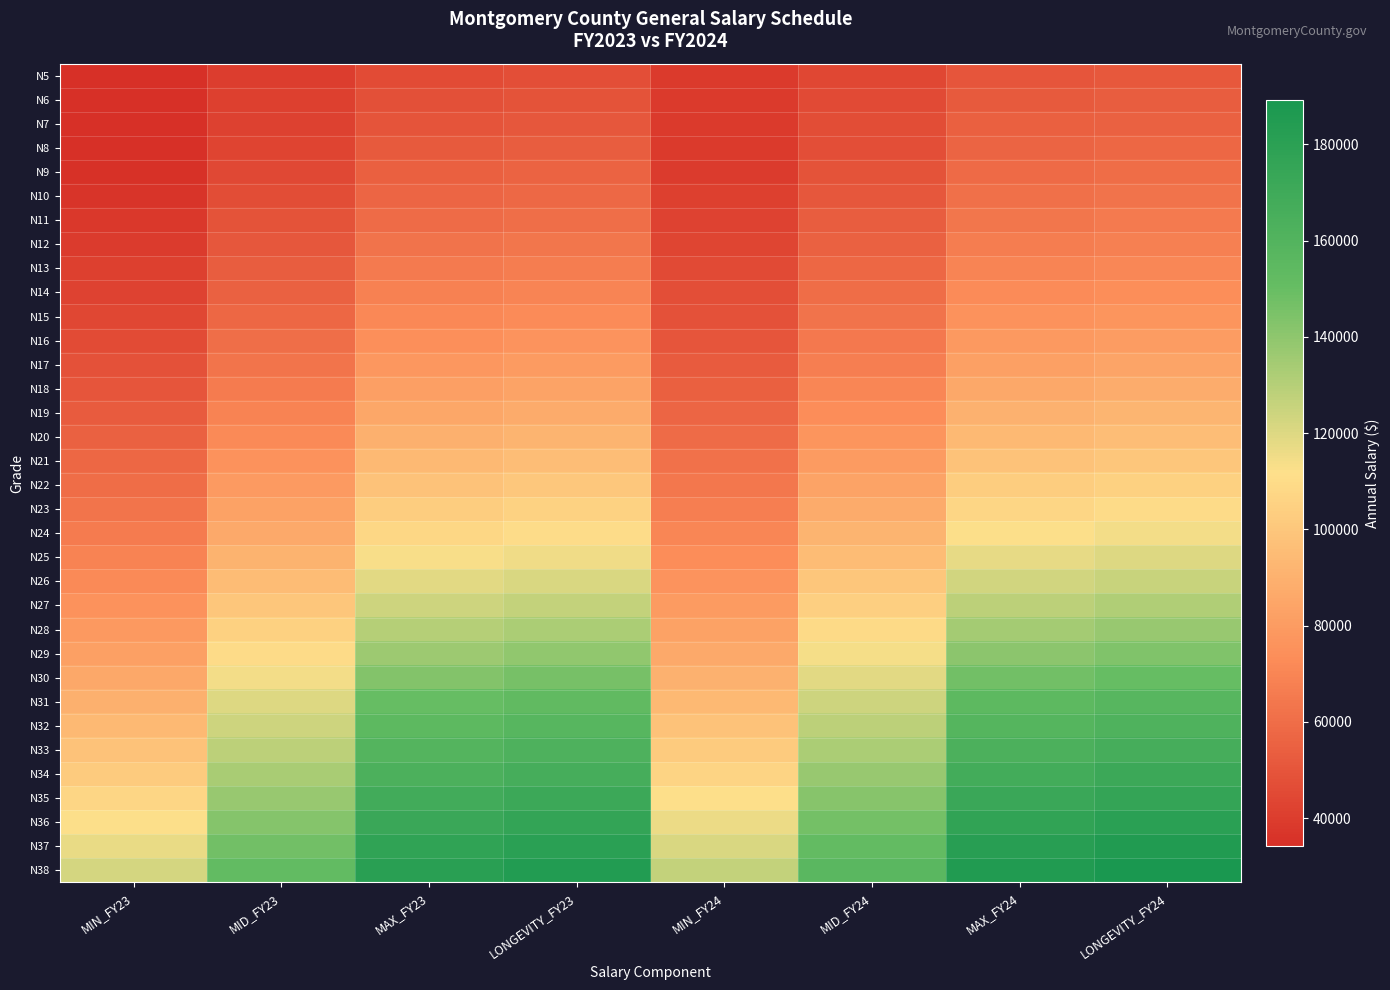

Reading right to left, extract all data points from this chart.

N5: LONGEVITY_FY24=51429	MAX_FY24=50421	MID_FY24=44463	MIN_FY24=38505	LONGEVITY_FY23=46976	MAX_FY23=46088	MID_FY23=40130	MIN_FY23=34172
N6: LONGEVITY_FY24=53317	MAX_FY24=52272	MID_FY24=45388	MIN_FY24=38505	LONGEVITY_FY23=48864	MAX_FY23=47939	MID_FY23=41055	MIN_FY23=34172
N7: LONGEVITY_FY24=55334	MAX_FY24=54249	MID_FY24=46377	MIN_FY24=38505	LONGEVITY_FY23=50880	MAX_FY23=49916	MID_FY23=42044	MIN_FY23=34172
N8: LONGEVITY_FY24=57572	MAX_FY24=56443	MID_FY24=47474	MIN_FY24=38505	LONGEVITY_FY23=53119	MAX_FY23=52110	MID_FY23=43141	MIN_FY23=34172
N9: LONGEVITY_FY24=59926	MAX_FY24=58751	MID_FY24=49128	MIN_FY24=39505	LONGEVITY_FY23=55473	MAX_FY23=54418	MID_FY23=44795	MIN_FY23=35172
N10: LONGEVITY_FY24=62465	MAX_FY24=61240	MID_FY24=51044	MIN_FY24=40848	LONGEVITY_FY23=58012	MAX_FY23=56907	MID_FY23=46711	MIN_FY23=36515
N11: LONGEVITY_FY24=65116	MAX_FY24=63839	MID_FY24=53048	MIN_FY24=42257	LONGEVITY_FY23=60662	MAX_FY23=59506	MID_FY23=48715	MIN_FY23=37924
N12: LONGEVITY_FY24=67903	MAX_FY24=66572	MID_FY24=55148	MIN_FY24=43724	LONGEVITY_FY23=63450	MAX_FY23=62239	MID_FY23=50815	MIN_FY23=39391
N13: LONGEVITY_FY24=70831	MAX_FY24=69442	MID_FY24=57360	MIN_FY24=45278	LONGEVITY_FY23=66378	MAX_FY23=65109	MID_FY23=53027	MIN_FY23=40945
N14: LONGEVITY_FY24=73912	MAX_FY24=72463	MID_FY24=59687	MIN_FY24=46910	LONGEVITY_FY23=69459	MAX_FY23=68130	MID_FY23=55354	MIN_FY23=42577
N15: LONGEVITY_FY24=77133	MAX_FY24=75621	MID_FY24=62119	MIN_FY24=48618	LONGEVITY_FY23=72680	MAX_FY23=71288	MID_FY23=57786	MIN_FY23=44285
N16: LONGEVITY_FY24=80526	MAX_FY24=78947	MID_FY24=64693	MIN_FY24=50438	LONGEVITY_FY23=76072	MAX_FY23=74614	MID_FY23=60360	MIN_FY23=46105
N17: LONGEVITY_FY24=84085	MAX_FY24=82436	MID_FY24=67445	MIN_FY24=52453	LONGEVITY_FY23=79632	MAX_FY23=78103	MID_FY23=63112	MIN_FY23=48120
N18: LONGEVITY_FY24=87825	MAX_FY24=86103	MID_FY24=70343	MIN_FY24=54583	LONGEVITY_FY23=83371	MAX_FY23=81770	MID_FY23=66010	MIN_FY23=50250
N19: LONGEVITY_FY24=91747	MAX_FY24=89948	MID_FY24=73410	MIN_FY24=56872	LONGEVITY_FY23=87294	MAX_FY23=85615	MID_FY23=69077	MIN_FY23=52539
N20: LONGEVITY_FY24=95866	MAX_FY24=93986	MID_FY24=76624	MIN_FY24=59263	LONGEVITY_FY23=91412	MAX_FY23=89653	MID_FY23=72291	MIN_FY23=54930
N21: LONGEVITY_FY24=100193	MAX_FY24=98228	MID_FY24=80008	MIN_FY24=61788	LONGEVITY_FY23=95739	MAX_FY23=93895	MID_FY23=75675	MIN_FY23=57455
N22: LONGEVITY_FY24=104736	MAX_FY24=102682	MID_FY24=83554	MIN_FY24=64426	LONGEVITY_FY23=100282	MAX_FY23=98349	MID_FY23=79221	MIN_FY23=60093
N23: LONGEVITY_FY24=109514	MAX_FY24=107367	MID_FY24=87287	MIN_FY24=67206	LONGEVITY_FY23=105061	MAX_FY23=103034	MID_FY23=82954	MIN_FY23=62873
N24: LONGEVITY_FY24=114512	MAX_FY24=112267	MID_FY24=91193	MIN_FY24=70119	LONGEVITY_FY23=110059	MAX_FY23=107934	MID_FY23=86860	MIN_FY23=65786
N25: LONGEVITY_FY24=119772	MAX_FY24=117424	MID_FY24=95299	MIN_FY24=73173	LONGEVITY_FY23=115320	MAX_FY23=113091	MID_FY23=90966	MIN_FY23=68840
N26: LONGEVITY_FY24=125299	MAX_FY24=122842	MID_FY24=99618	MIN_FY24=76394	LONGEVITY_FY23=120846	MAX_FY23=118509	MID_FY23=95285	MIN_FY23=72061
N27: LONGEVITY_FY24=131102	MAX_FY24=128531	MID_FY24=104137	MIN_FY24=79743	LONGEVITY_FY23=126648	MAX_FY23=124198	MID_FY23=99804	MIN_FY23=75410
N28: LONGEVITY_FY24=137190	MAX_FY24=134500	MID_FY24=108776	MIN_FY24=83052	LONGEVITY_FY23=132736	MAX_FY23=130167	MID_FY23=104443	MIN_FY23=78719
N29: LONGEVITY_FY24=143582	MAX_FY24=140767	MID_FY24=113647	MIN_FY24=86527	LONGEVITY_FY23=139129	MAX_FY23=136434	MID_FY23=109314	MIN_FY23=82194
N30: LONGEVITY_FY24=150301	MAX_FY24=147354	MID_FY24=118768	MIN_FY24=90182	LONGEVITY_FY23=145847	MAX_FY23=143021	MID_FY23=114435	MIN_FY23=85849
N31: LONGEVITY_FY24=157350	MAX_FY24=154265	MID_FY24=124141	MIN_FY24=94016	LONGEVITY_FY23=152897	MAX_FY23=149932	MID_FY23=119808	MIN_FY23=89683
N32: LONGEVITY_FY24=161978	MAX_FY24=158802	MID_FY24=128419	MIN_FY24=98037	LONGEVITY_FY23=157525	MAX_FY23=154469	MID_FY23=124086	MIN_FY23=93704
N33: LONGEVITY_FY24=166609	MAX_FY24=163342	MID_FY24=132803	MIN_FY24=102263	LONGEVITY_FY23=162156	MAX_FY23=159009	MID_FY23=128470	MIN_FY23=97930
N34: LONGEVITY_FY24=171242	MAX_FY24=167884	MID_FY24=137294	MIN_FY24=106704	LONGEVITY_FY23=166788	MAX_FY23=163551	MID_FY23=132961	MIN_FY23=102371
N35: LONGEVITY_FY24=175872	MAX_FY24=172424	MID_FY24=141896	MIN_FY24=111367	LONGEVITY_FY23=171419	MAX_FY23=168091	MID_FY23=137563	MIN_FY23=107034
N36: LONGEVITY_FY24=180505	MAX_FY24=176966	MID_FY24=146615	MIN_FY24=116264	LONGEVITY_FY23=176052	MAX_FY23=172633	MID_FY23=142282	MIN_FY23=111931
N37: LONGEVITY_FY24=185131	MAX_FY24=181501	MID_FY24=151450	MIN_FY24=121399	LONGEVITY_FY23=180678	MAX_FY23=177168	MID_FY23=147117	MIN_FY23=117066
N38: LONGEVITY_FY24=189249	MAX_FY24=185538	MID_FY24=156166	MIN_FY24=126794	LONGEVITY_FY23=184795	MAX_FY23=181205	MID_FY23=151833	MIN_FY23=122461